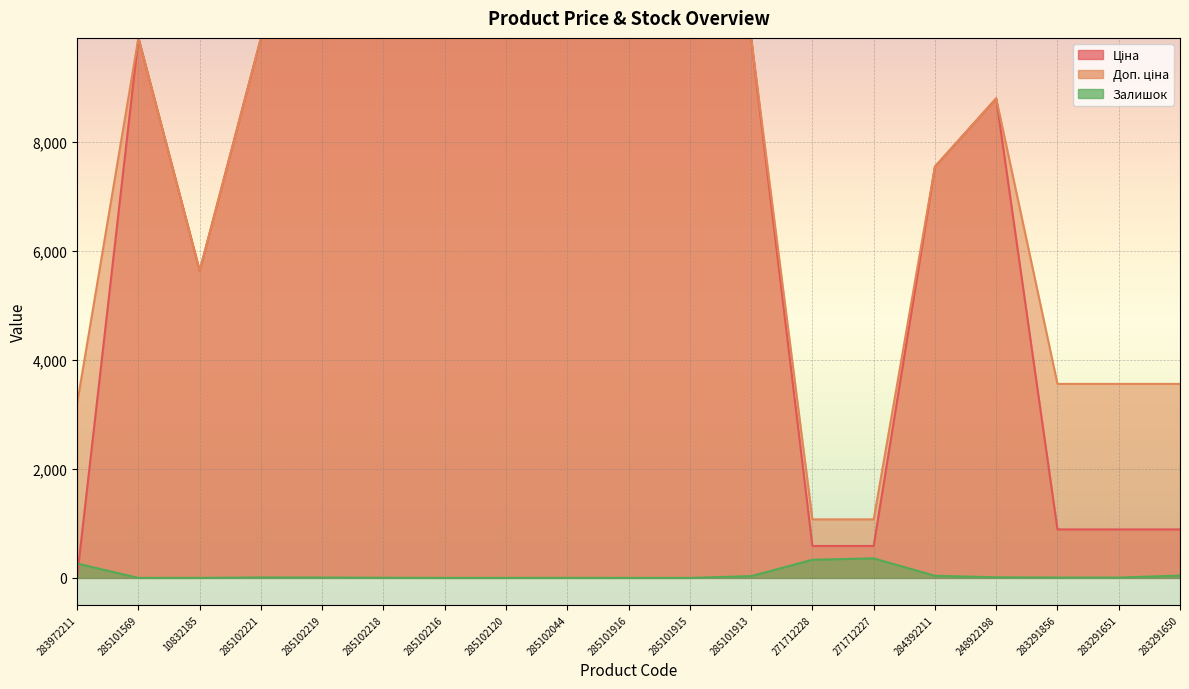

What position from the right is 285102219?

15